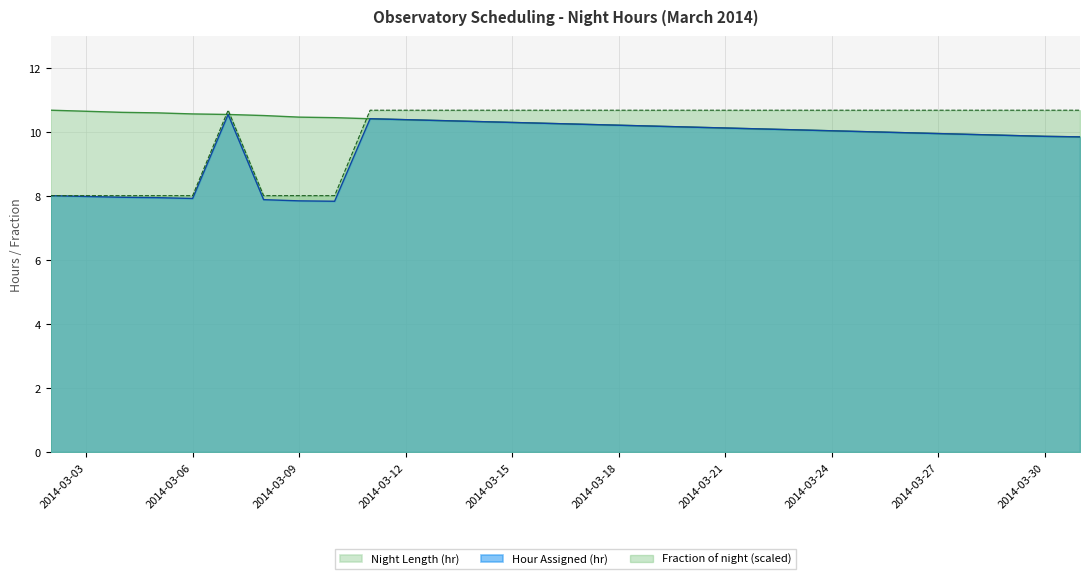

Reading left to right, extract all data points from this chart.

Night Length (hr): 2014-03-02=10.7	2014-03-03=10.7	2014-03-04=10.6	2014-03-05=10.6	2014-03-06=10.6	2014-03-07=10.6	2014-03-08=10.5	2014-03-09=10.5	2014-03-10=10.5	2014-03-11=10.4	2014-03-30=9.9	2014-03-31=9.8
Hour Assigned (hr): 2014-03-02=8.0	2014-03-03=8.0	2014-03-04=8.0	2014-03-05=7.9	2014-03-06=7.9	2014-03-07=10.6	2014-03-08=7.9	2014-03-09=7.9	2014-03-10=7.8	2014-03-11=10.4	2014-03-30=9.9	2014-03-31=9.8
Fraction of night: 2014-03-02=8.0	2014-03-03=8.0	2014-03-04=8.0	2014-03-05=8.0	2014-03-06=8.0	2014-03-07=10.7	2014-03-08=8.0	2014-03-09=8.0	2014-03-10=8.0	2014-03-11=10.7	2014-03-30=10.7	2014-03-31=10.7